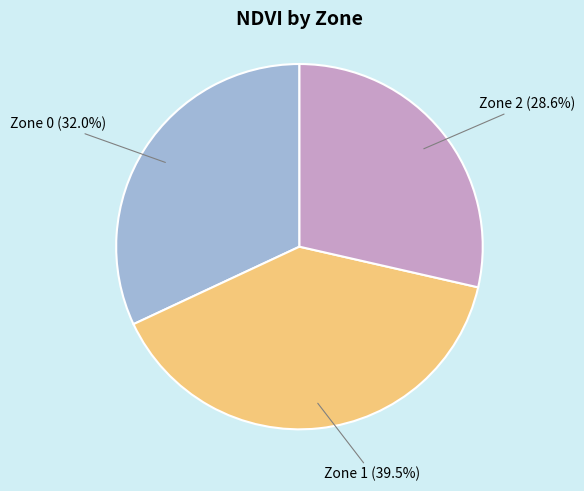

Is there any slice that represents more than half of the pie?

No